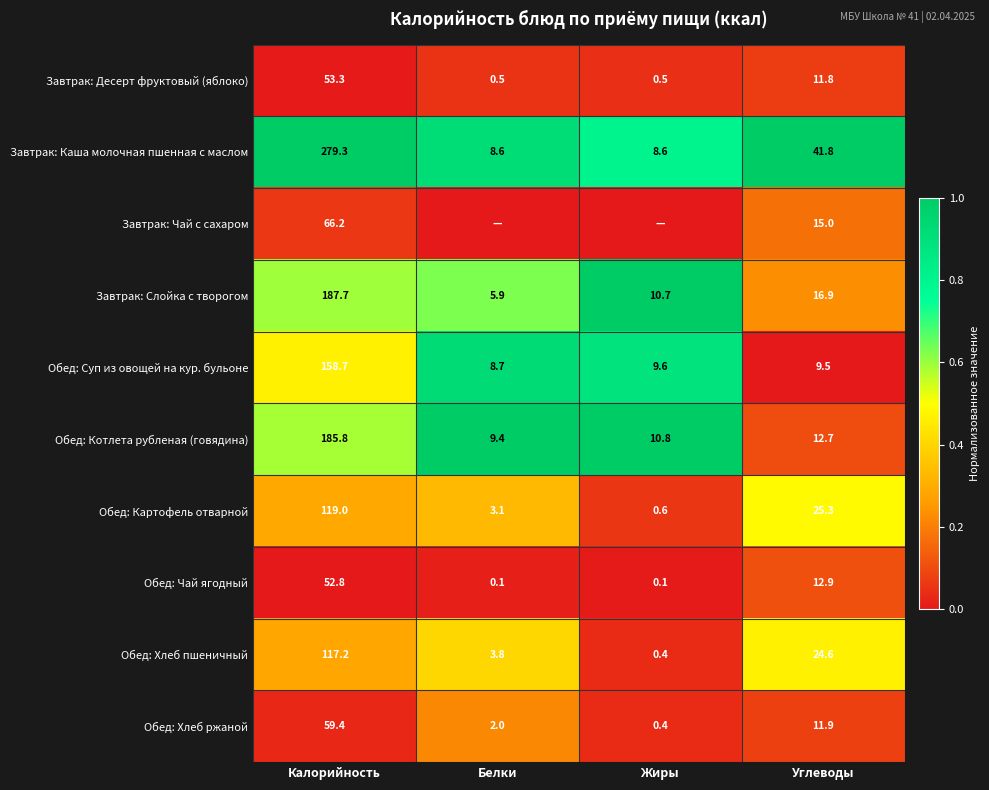

Where is Завтрак: Десерт фруктовый (яблоко) nearest to the value 26?

Углеводы